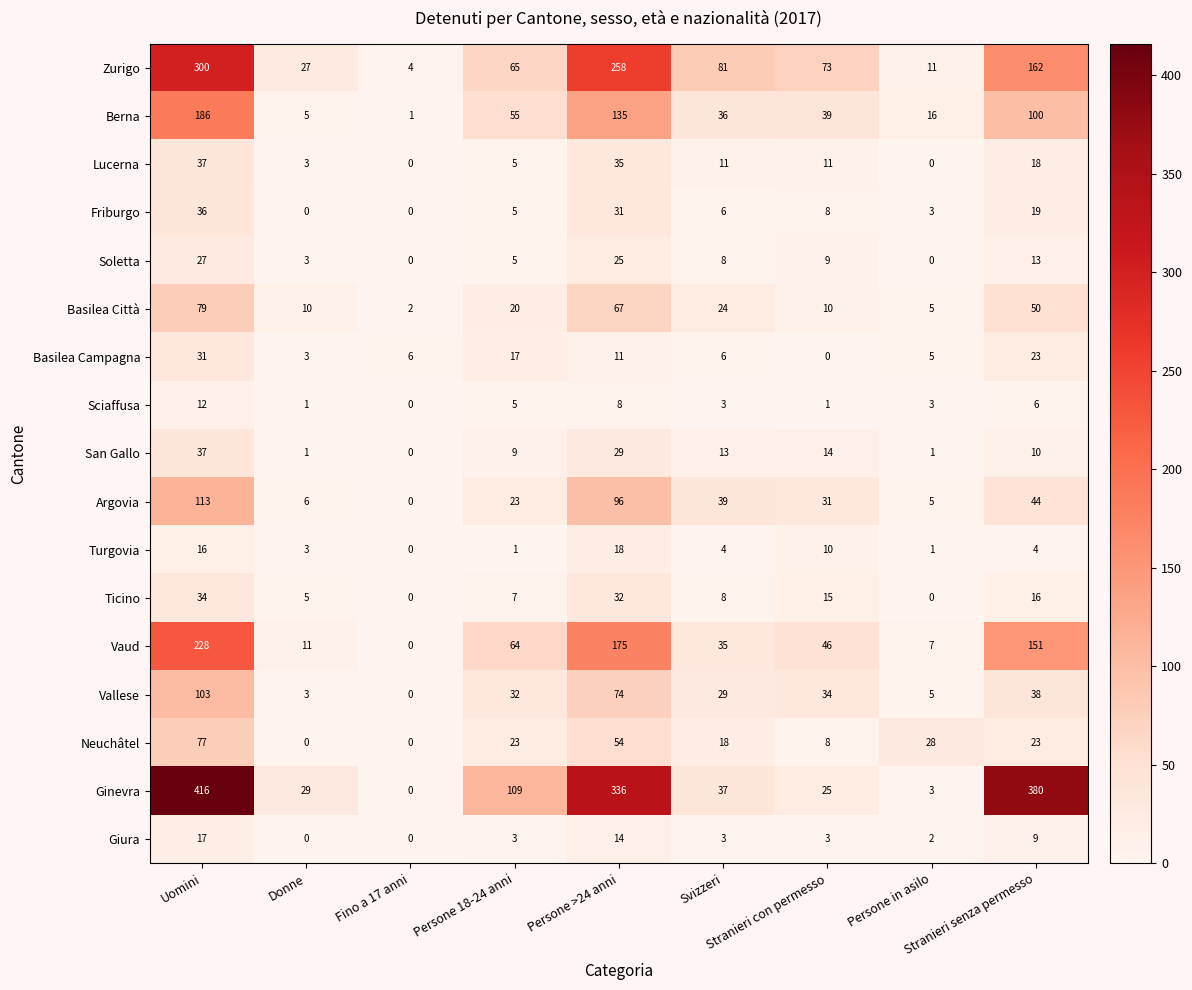

What is the average value of the Neuchâtel series?

26